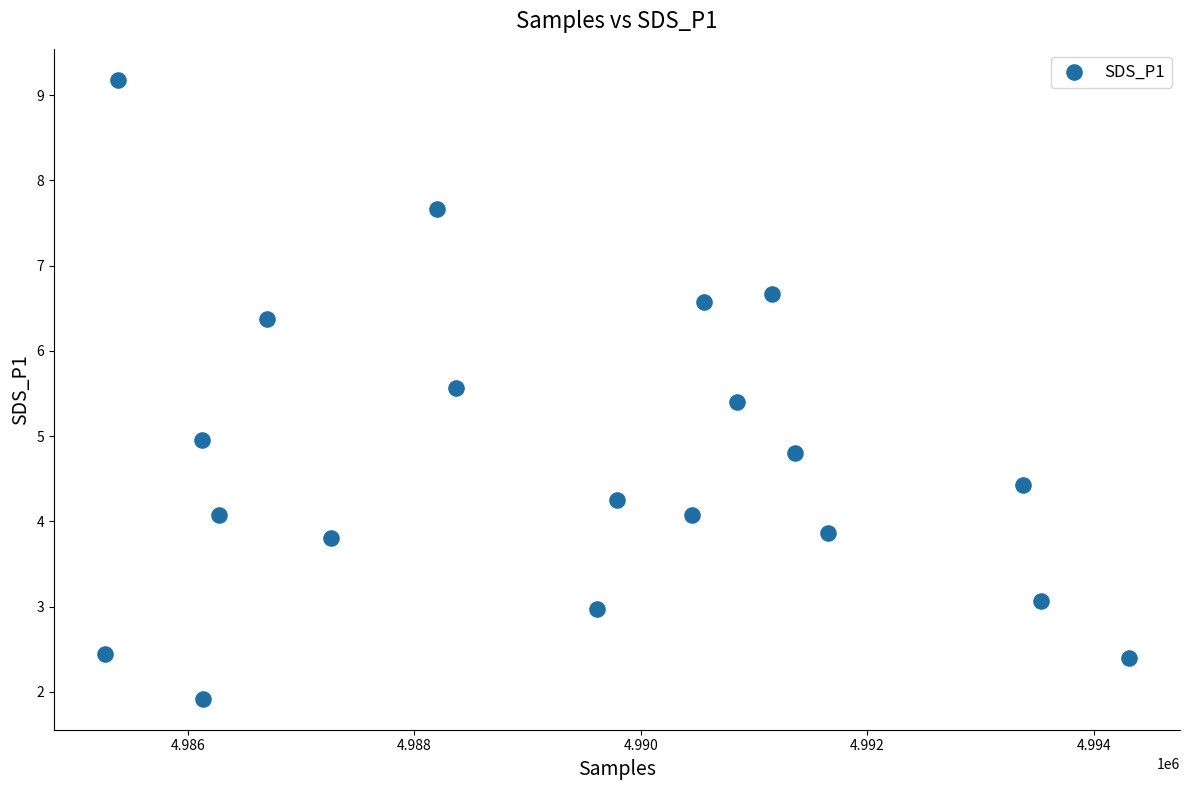

What is the range of Y values (max minus min)?

7.3